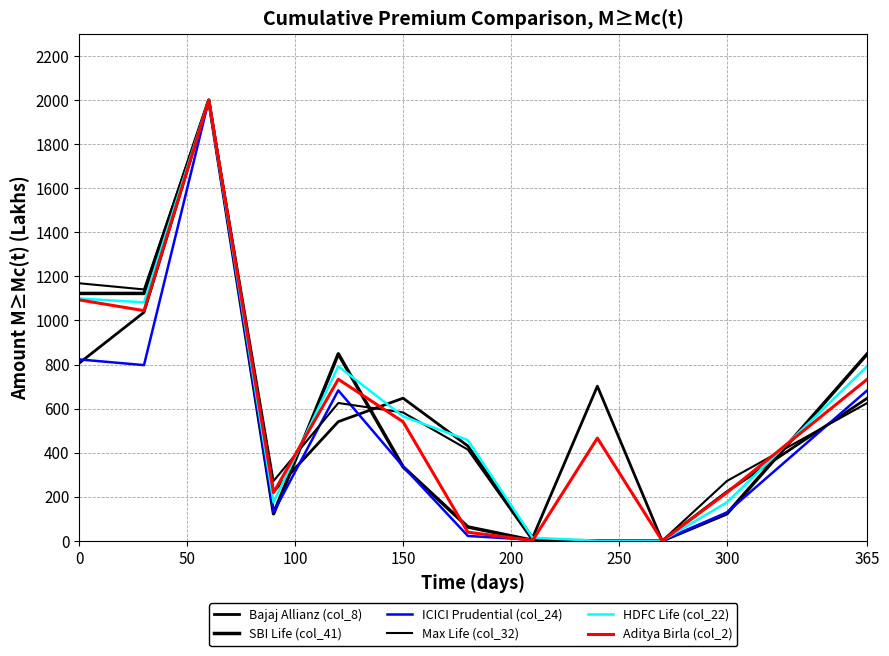

How many lines are shown in the chart?

6